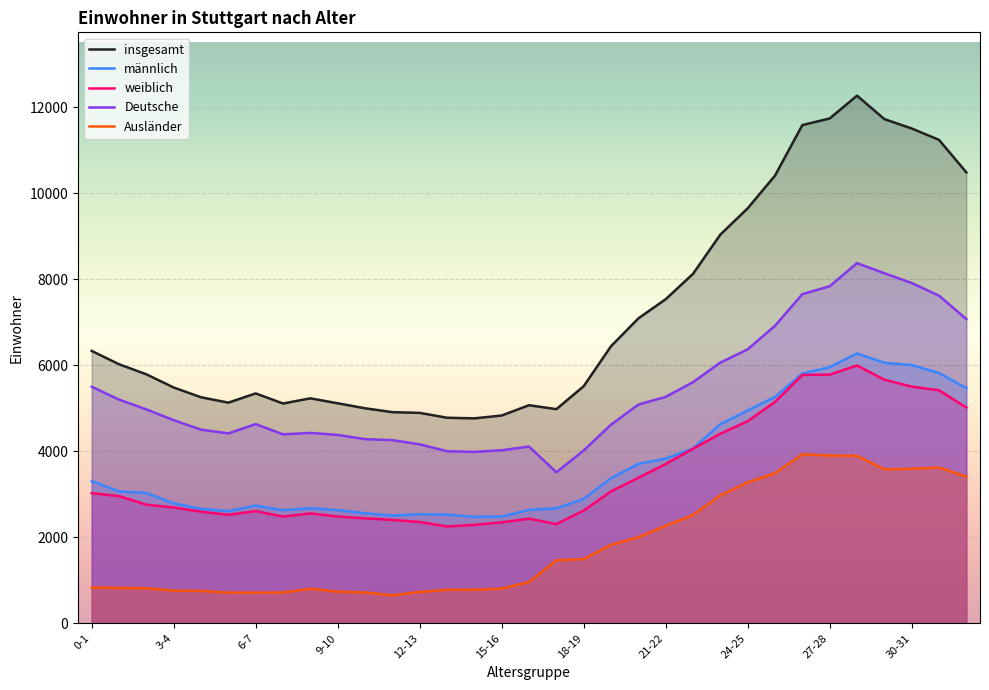

At which category is the sum across all series the highest?

28